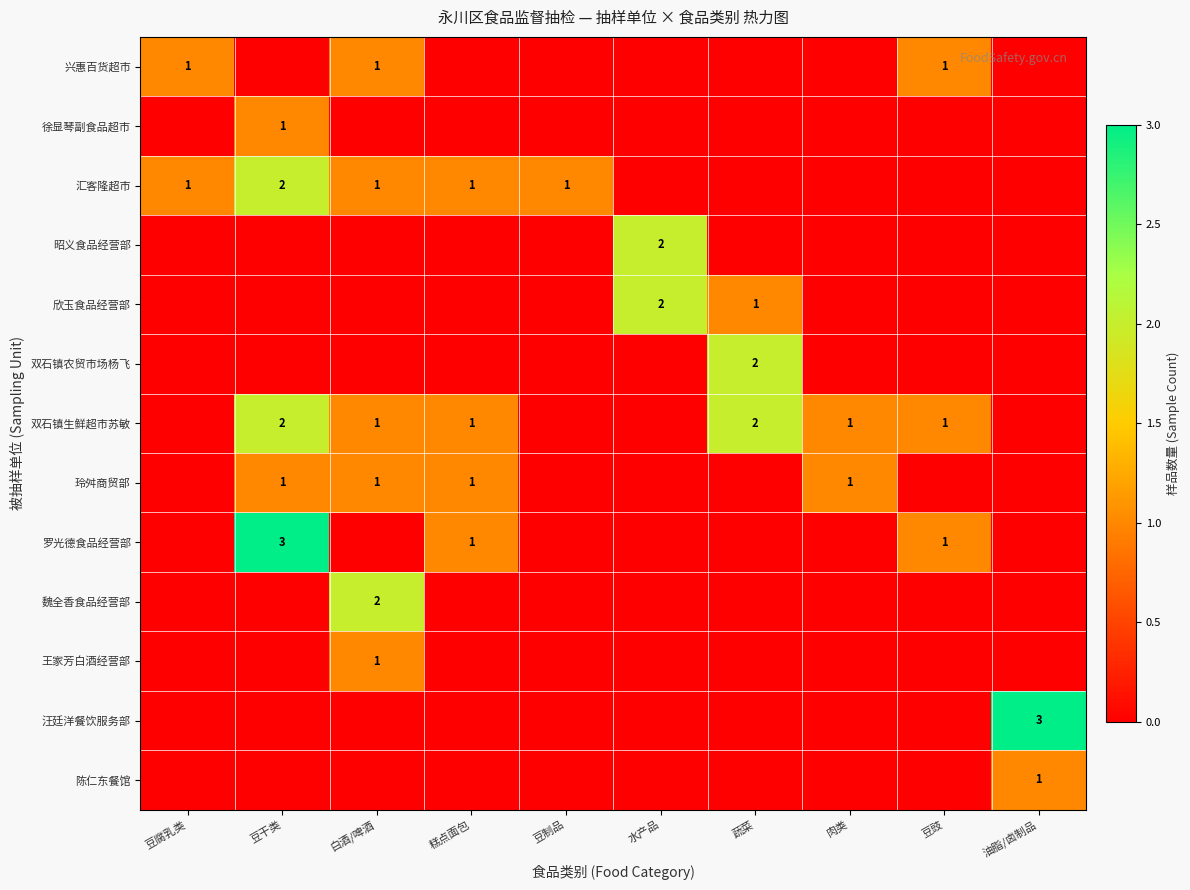

What is the maximum value shown in the chart?

3